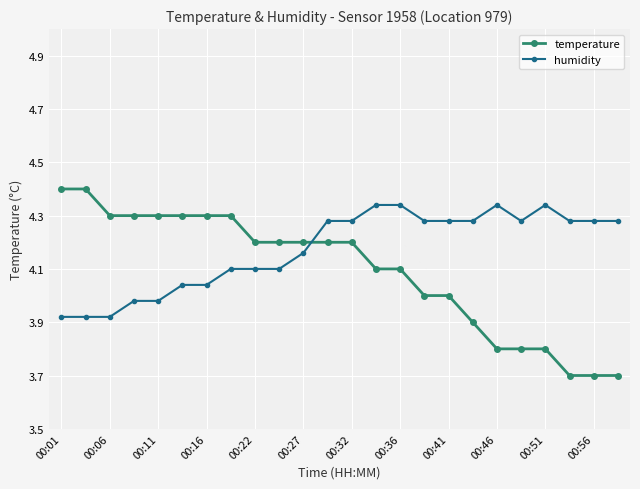

What is the difference between the maximum and minimum values in the temperature series?

0.7